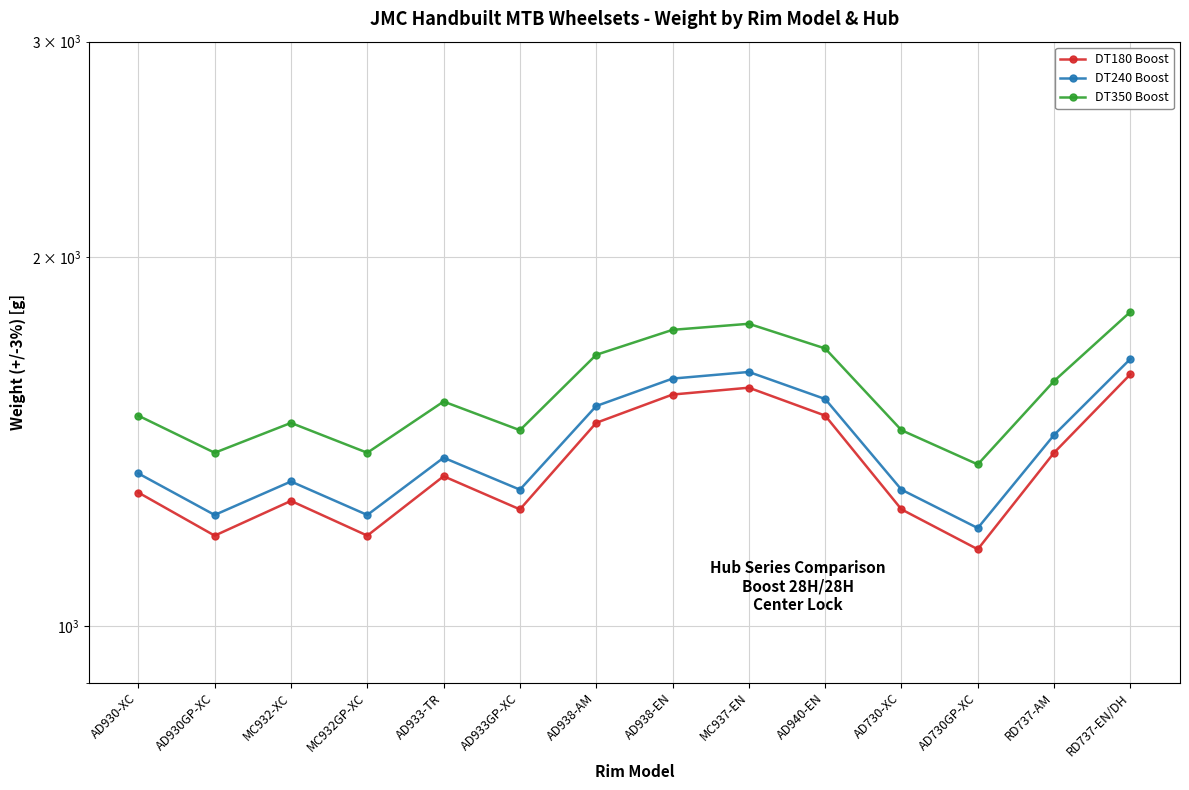

Where is the first local maximum for DT240 Boost?

MC932-XC